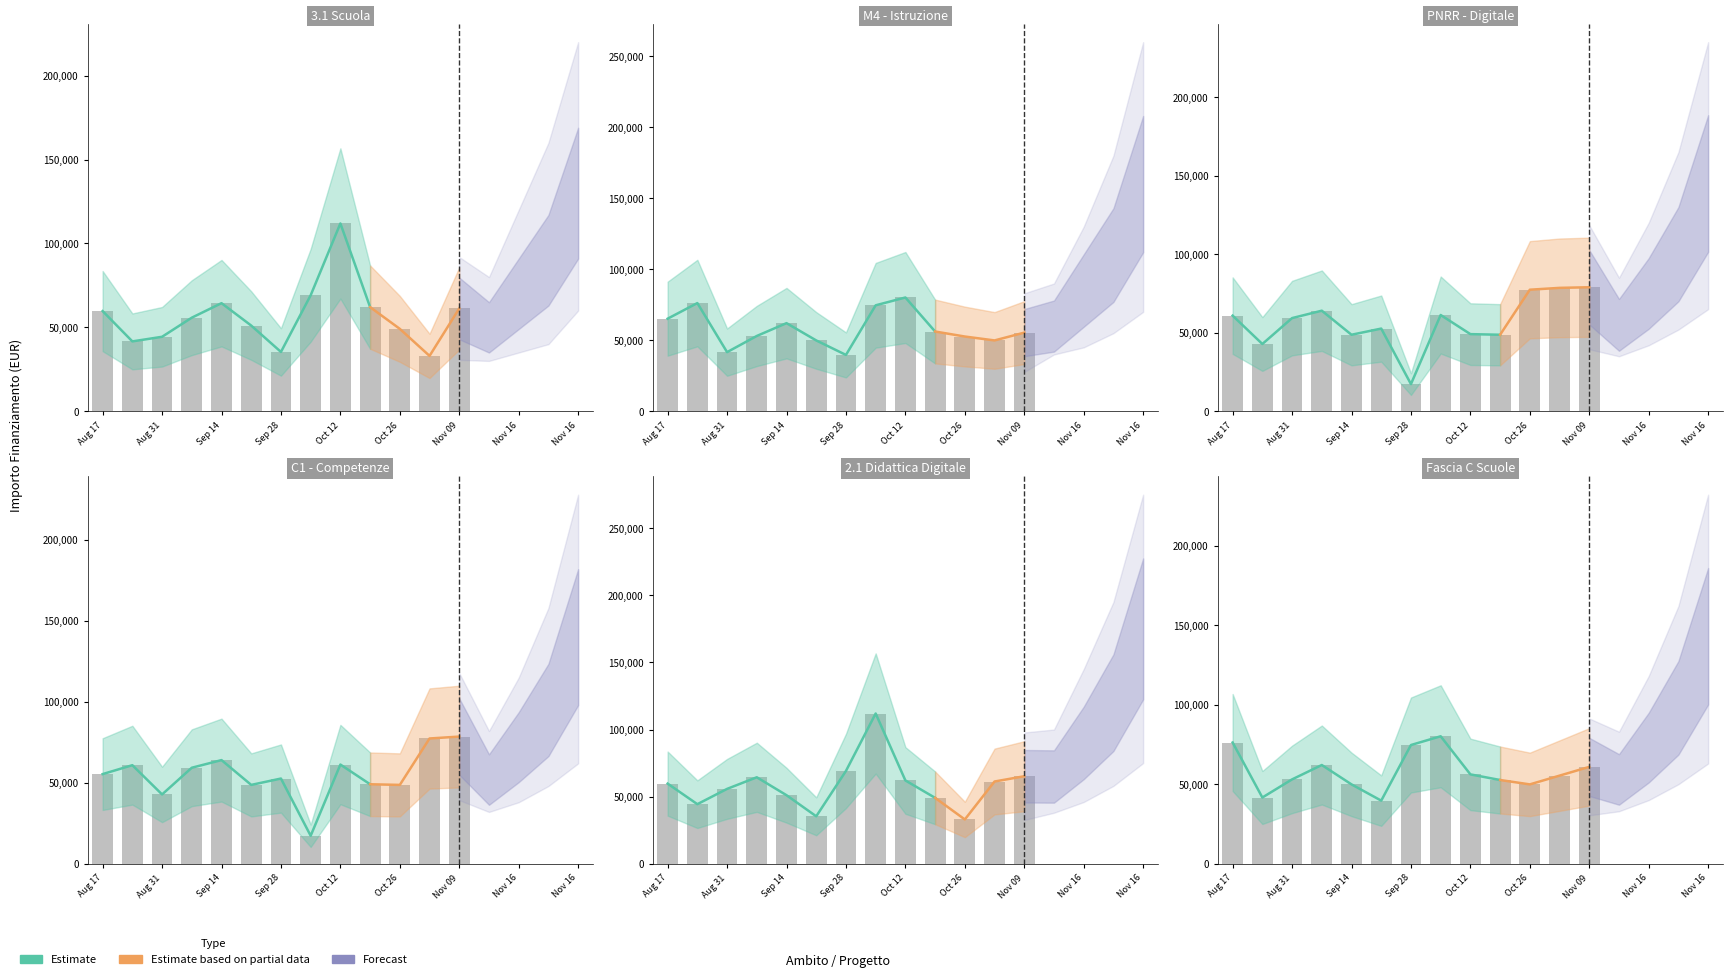

How many categories are shown in the chart?

12